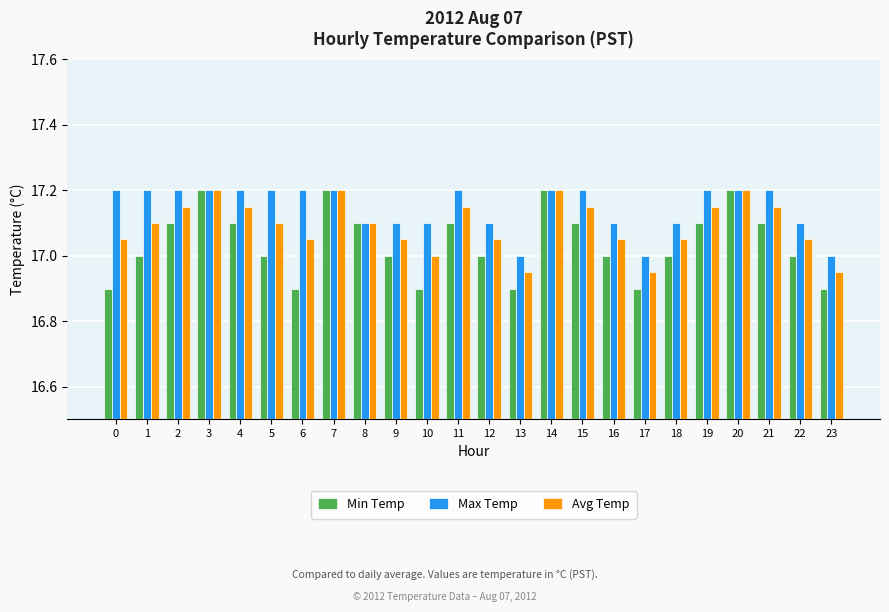

Which series changed the most between 3 and 17?

Min Temp